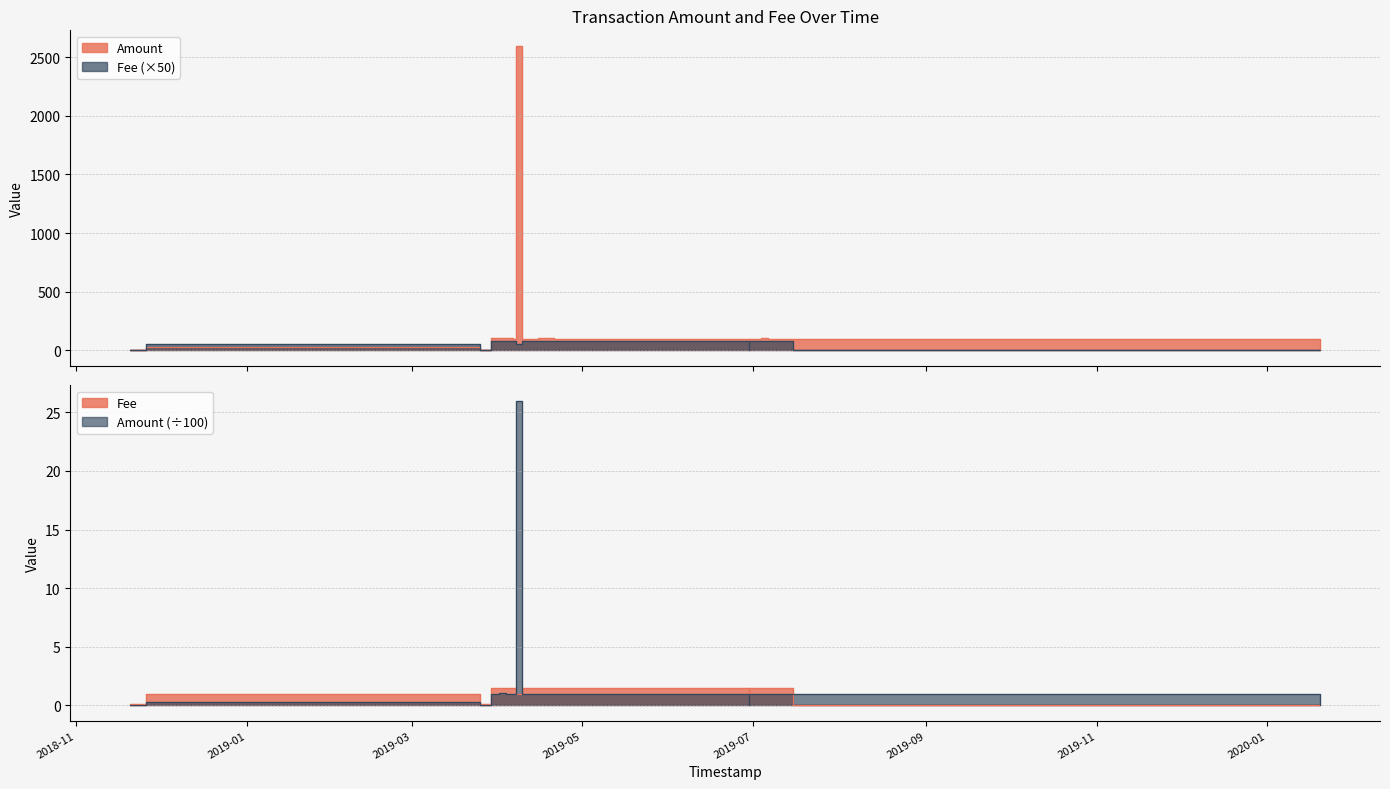

List the labels in order of Amount value, largest first.

2019-04-07 03:11:43, 2019-04-01 03:18:32, 2019-04-15 01:57:14, 2019-04-17 12:12:39, 2019-04-03 14:17:13, 2019-03-29 12:59:15, 2019-07-04 01:04:16, 2019-04-23 20:21:48, 2019-07-06 07:30:15, 2019-07-01 19:11:42, 2019-04-06 08:51:35, 2019-04-09 07:54:29, 2019-07-11 04:48:23, 2019-04-20 17:54:09, 2019-06-29 20:00:56, 2019-04-12 08:12:09, 2019-07-08 14:34:11, 2019-07-15 13:49:04, 2018-11-26 02:08:22, 2018-11-20 03:49:08, 2018-11-20 08:30:33, 2018-11-20 09:11:53, 2018-11-20 09:23:09, 2018-11-21 11:35:26, 2019-03-25 10:02:23, 2019-06-29 12:59:51, 2020-01-20 02:01:22